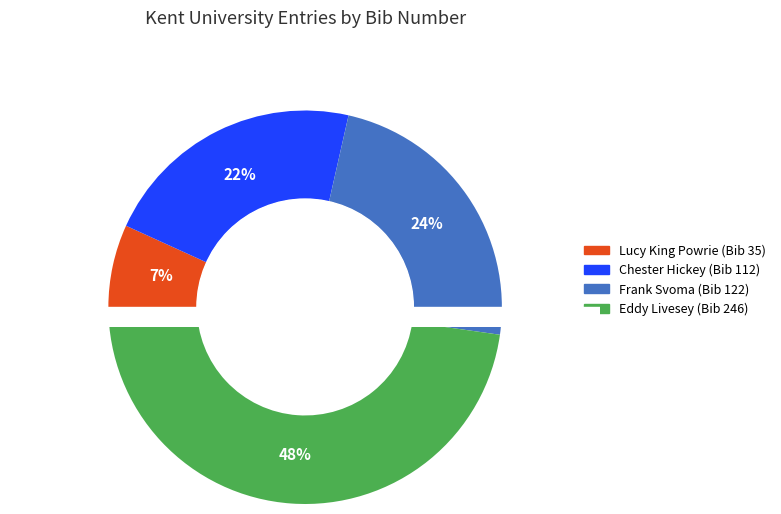

What is the ratio of the value at Chester Hickey to the value at Frank Svoma?

0.9